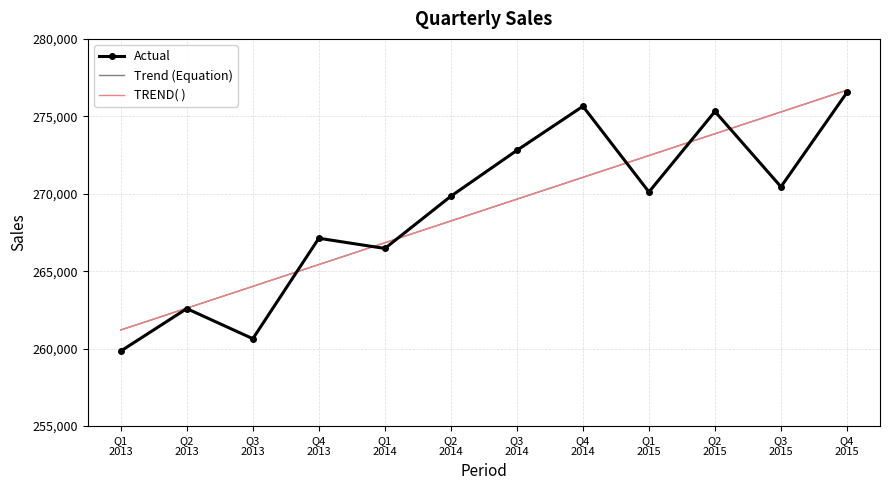

How many values in the TREND( ) series are below 269653?

6